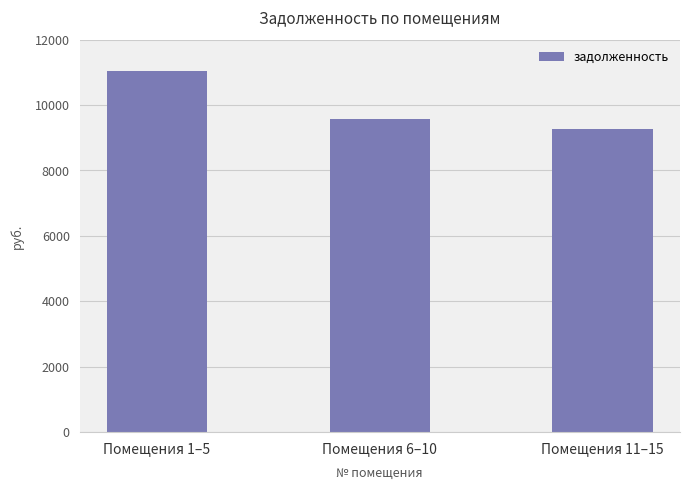

Between Помещения 6–10 and Помещения 1–5, which is larger?

Помещения 1–5